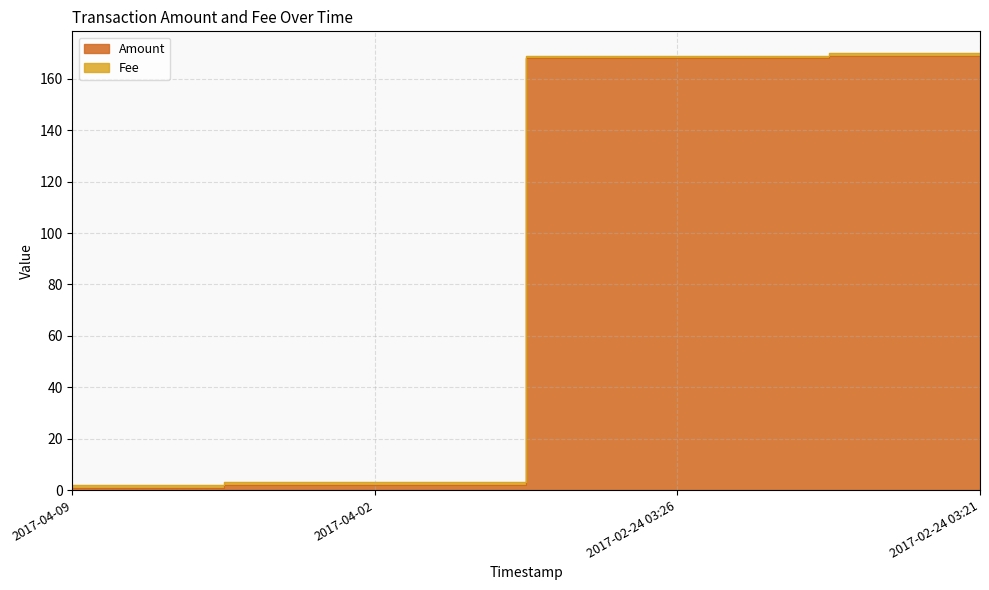

What is the change in value from 2017-04-09 to 2017-02-24 03:21?

+168